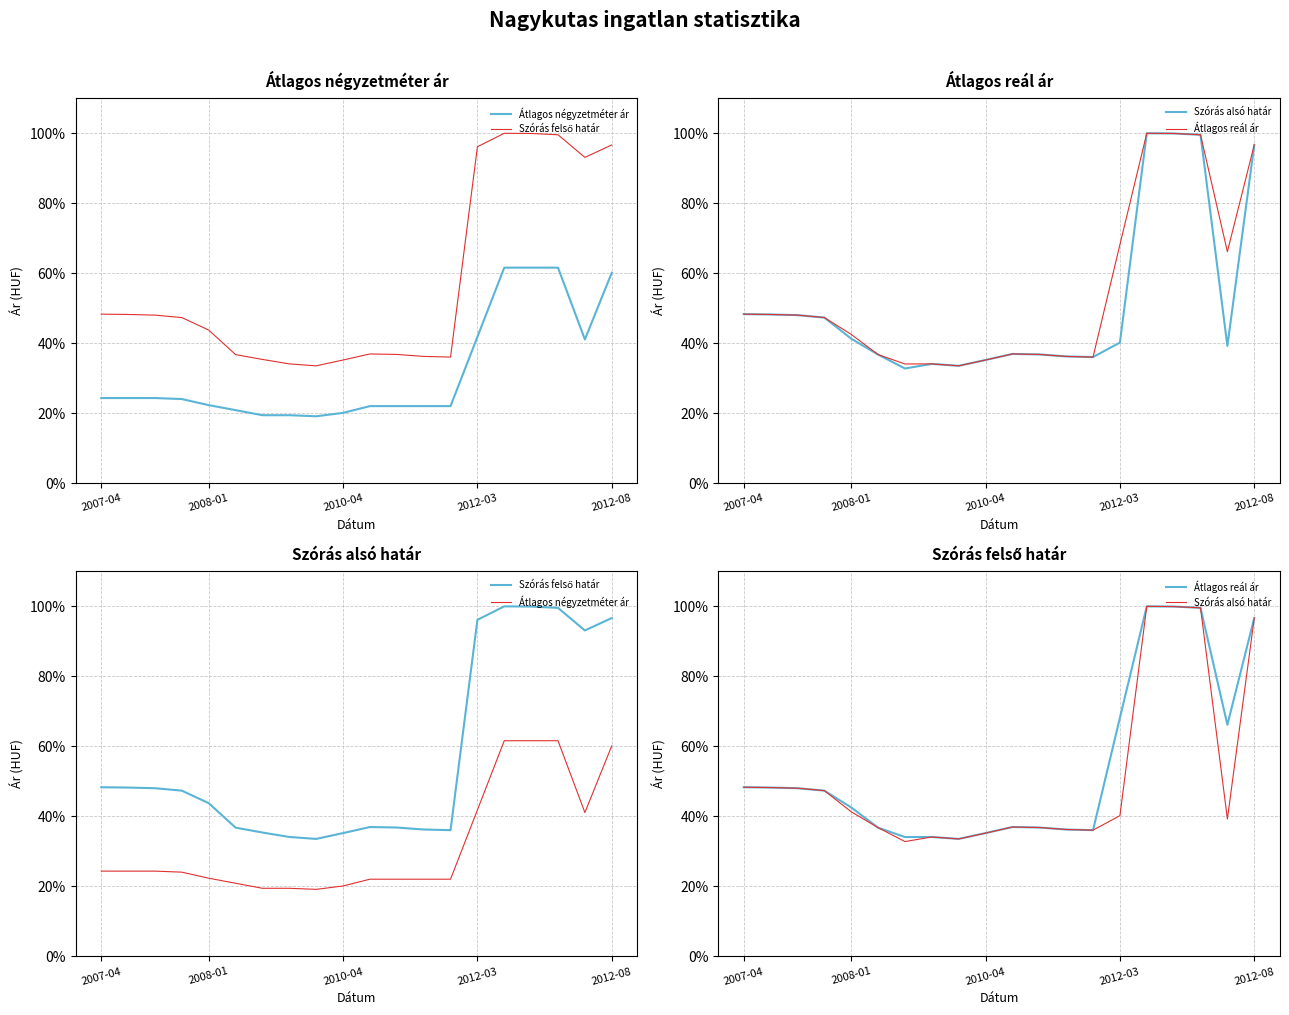

What is the difference between the second highest and second lowest values in the Szórás felső határ series?

0.7